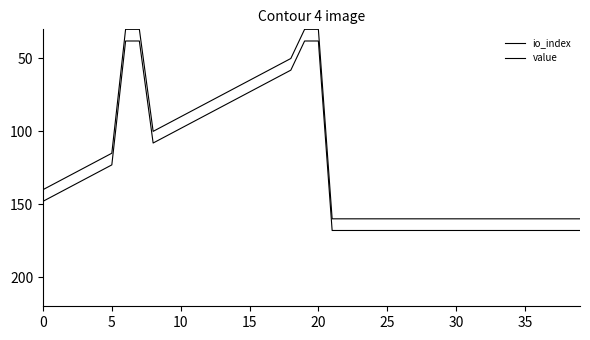

What is the label of the 18th point from the right?

22